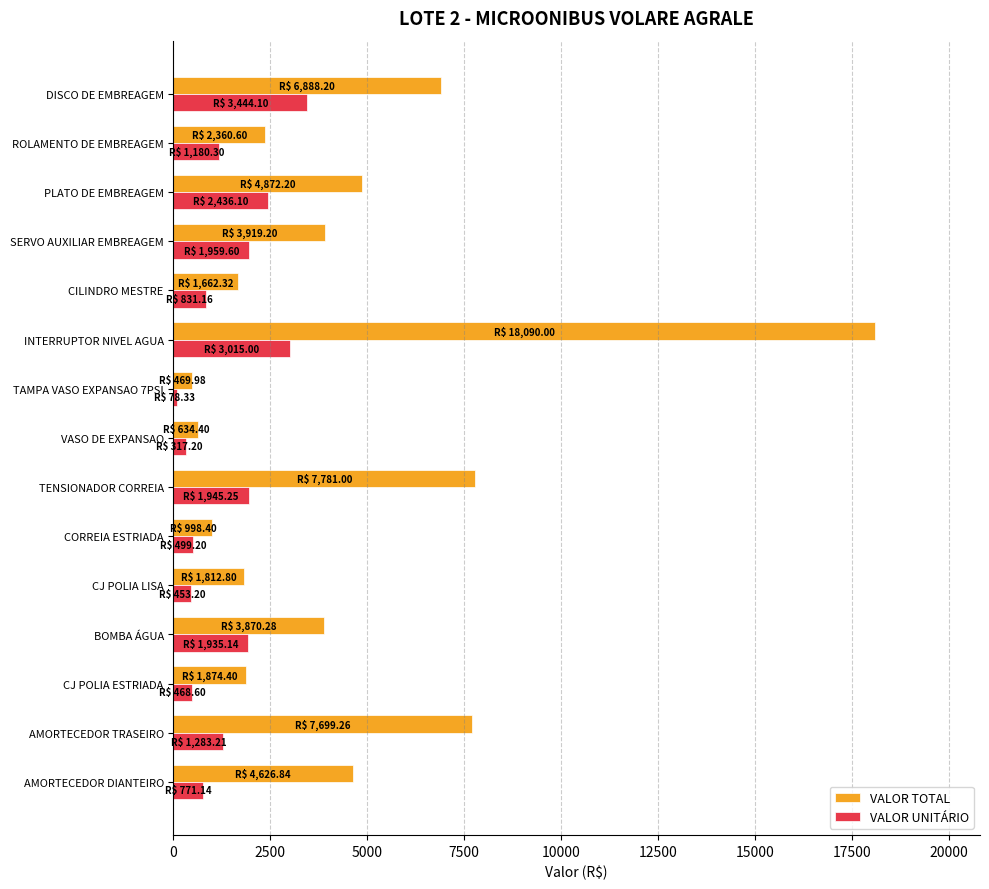

Rank the series by their average value, from lowest to highest.

VALOR UNITÁRIO, VALOR TOTAL